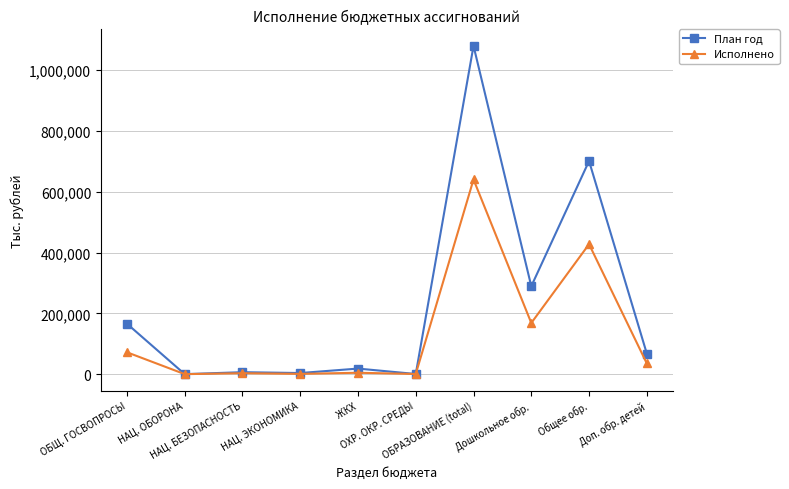

List the series in order of their peak value, lowest first.

Исполнено, План год